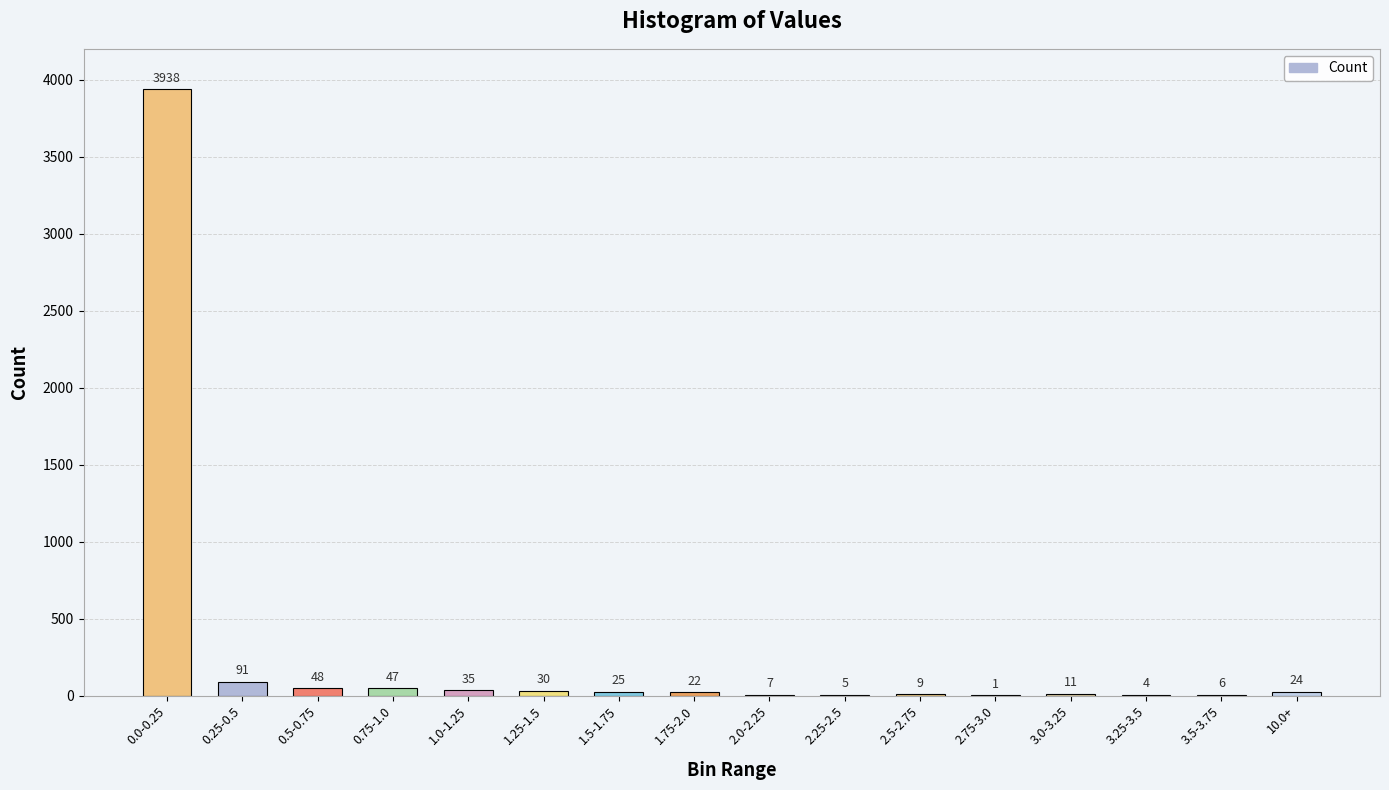

Which has a higher value, 2.5-2.75 or 2.75-3.0?

2.5-2.75